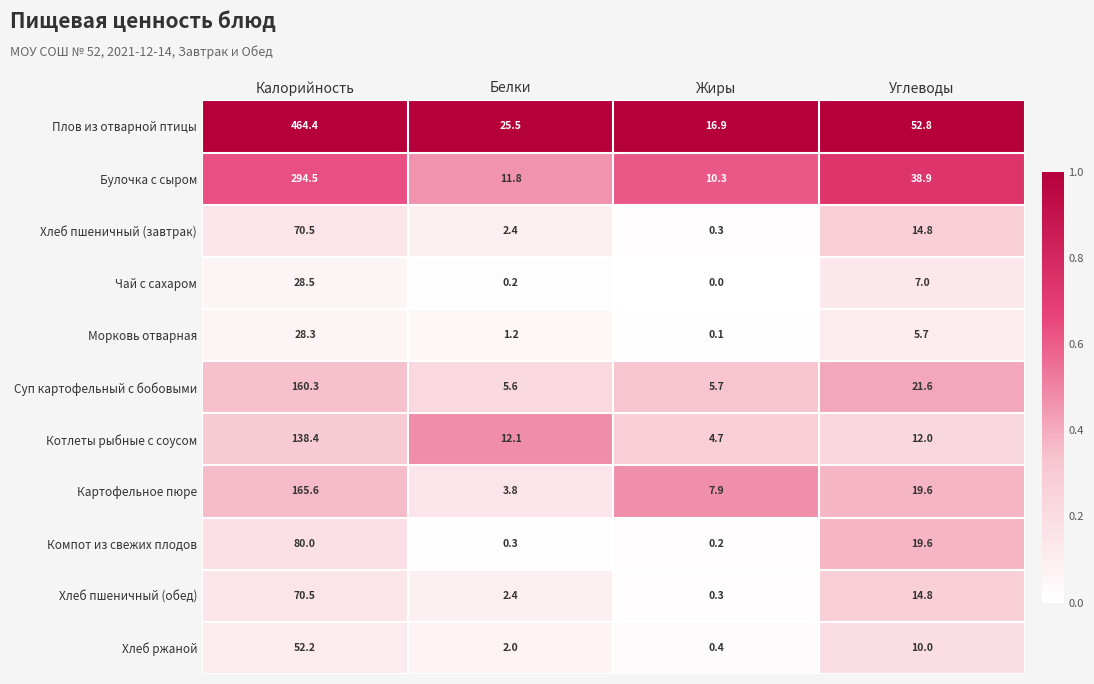

What is the difference between the Хлеб пшеничный (завтрак) values at Калорийность and Жиры?

70.2